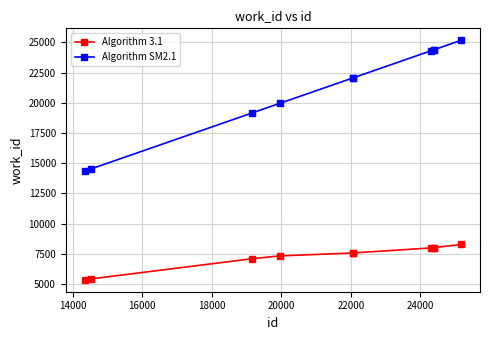

True or false: Algorithm 3.1 and Algorithm SM2.1 intersect in this chart.

False